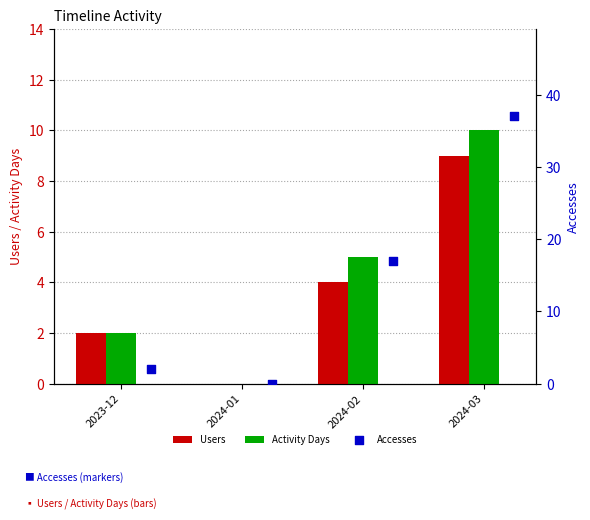

Which series reaches the minimum Y coordinate?

Users